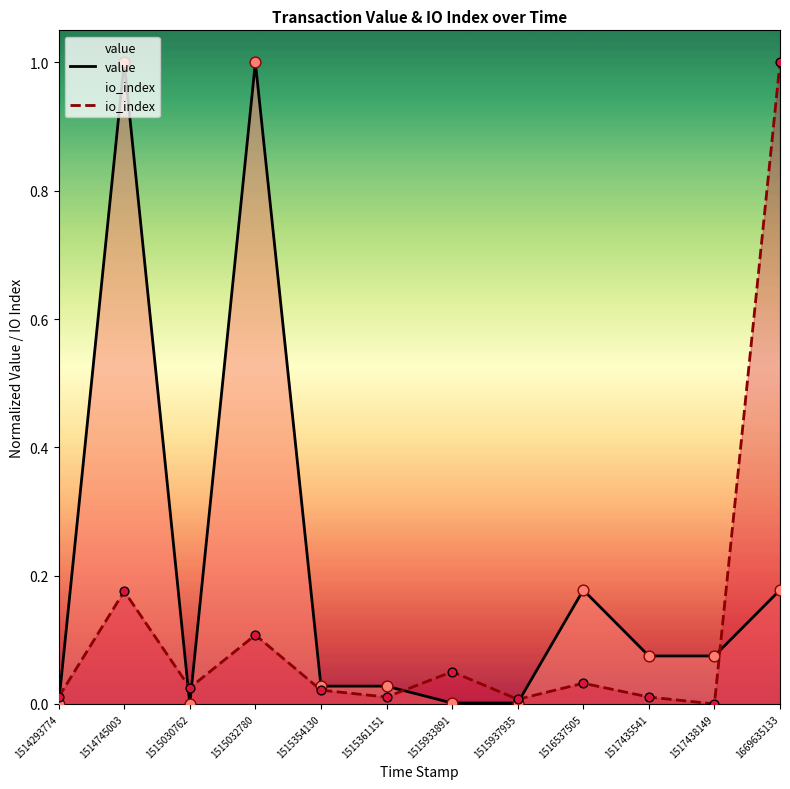

Which series reaches the maximum Y coordinate?

io_index